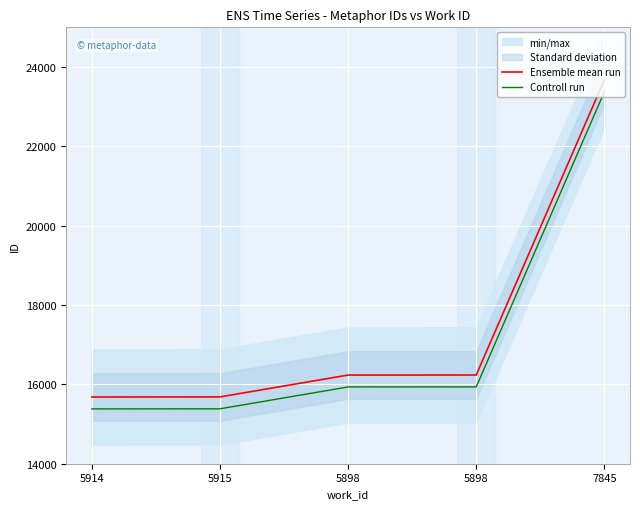

What is the total value across all series at 5898?

32170